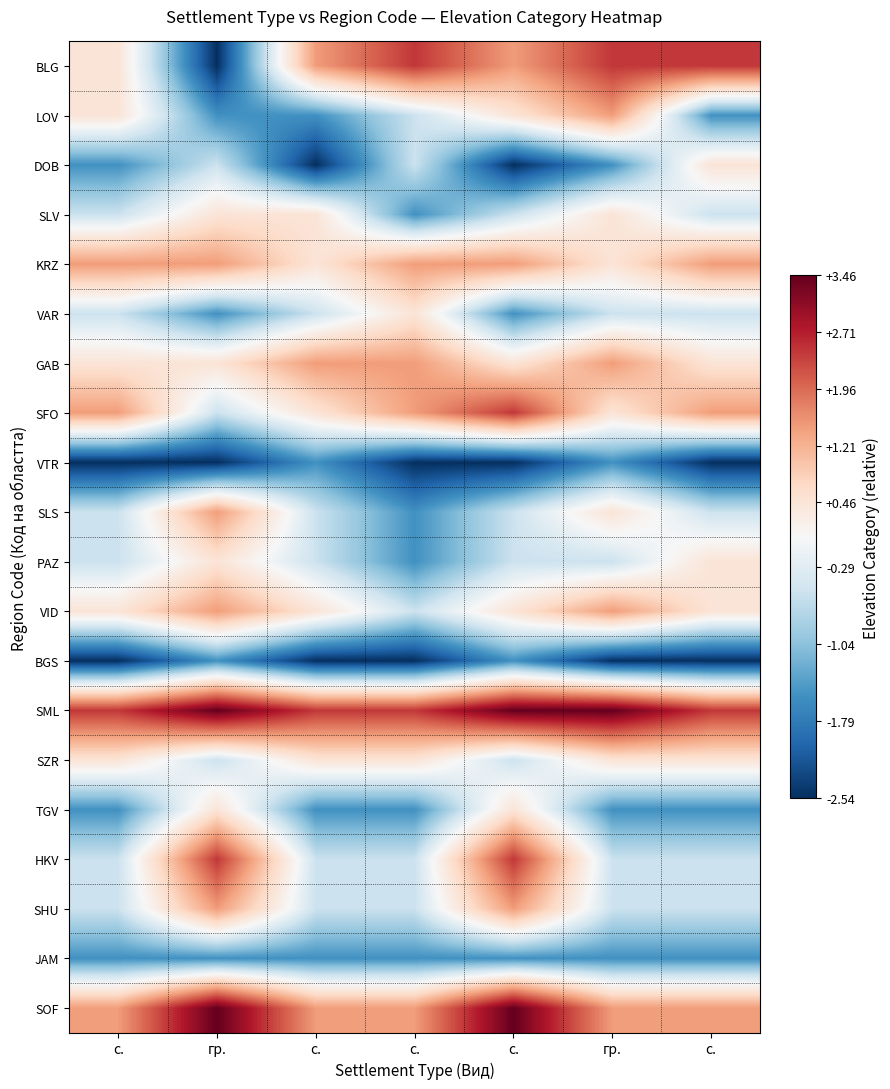

At how many categories does at least one series exceed -1?

7